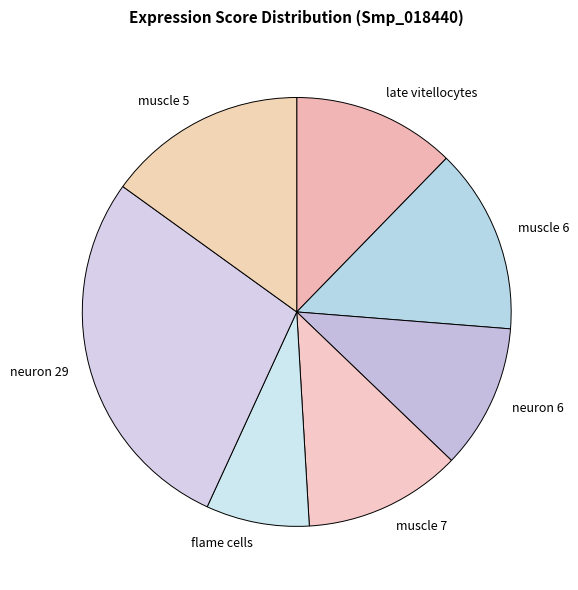

How many segments does this pie chart have?

7